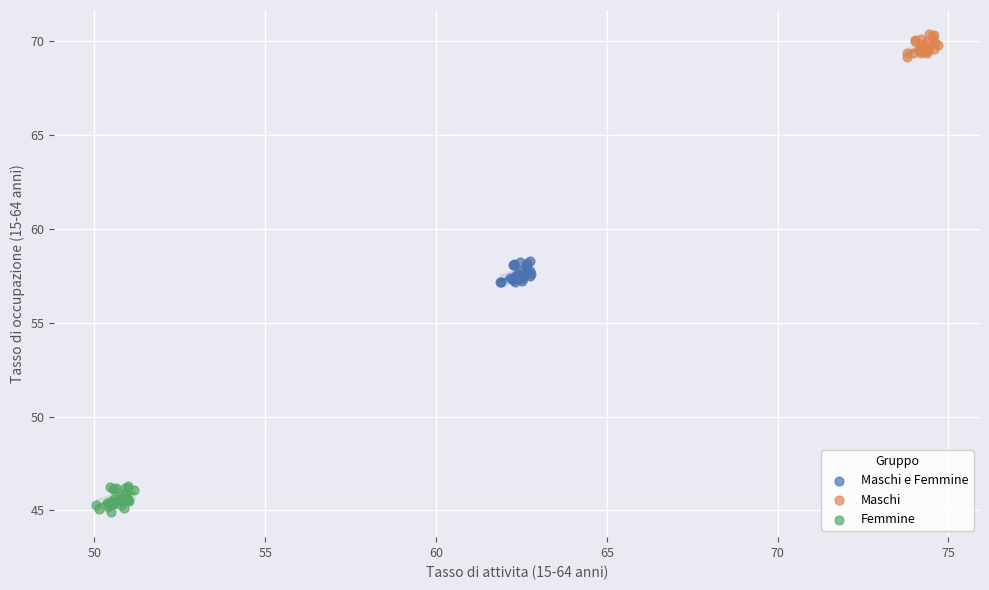

Which series contains the lowest Y value?

Femmine